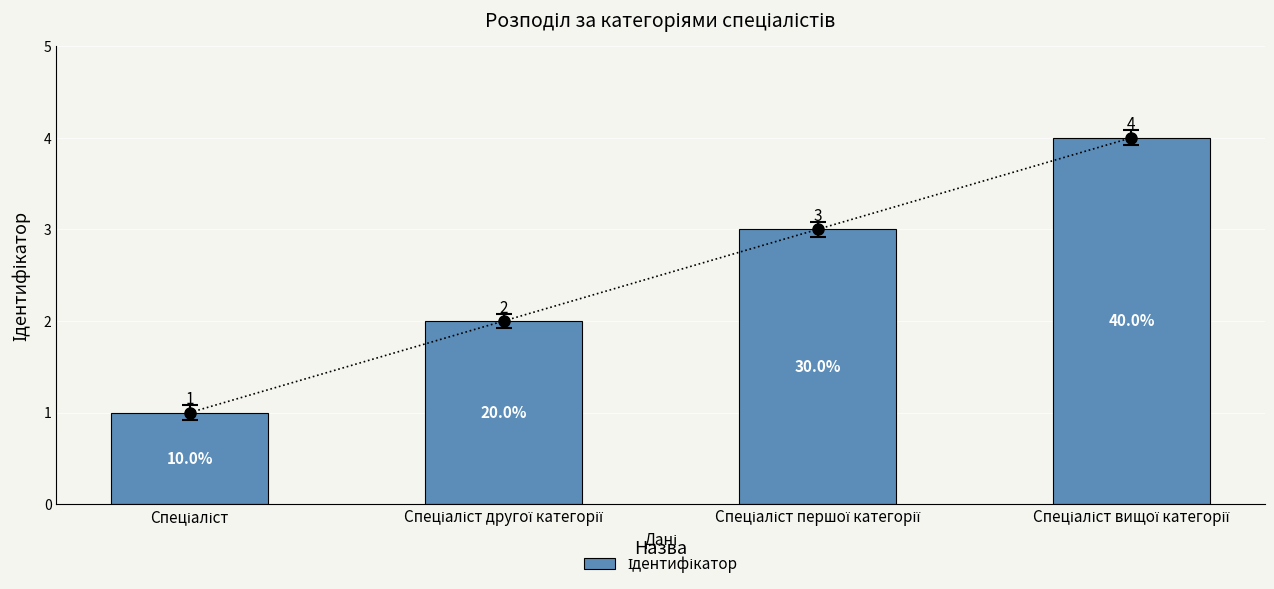

At which label does the data first exceed 3?

Спеціаліст вищої категорії